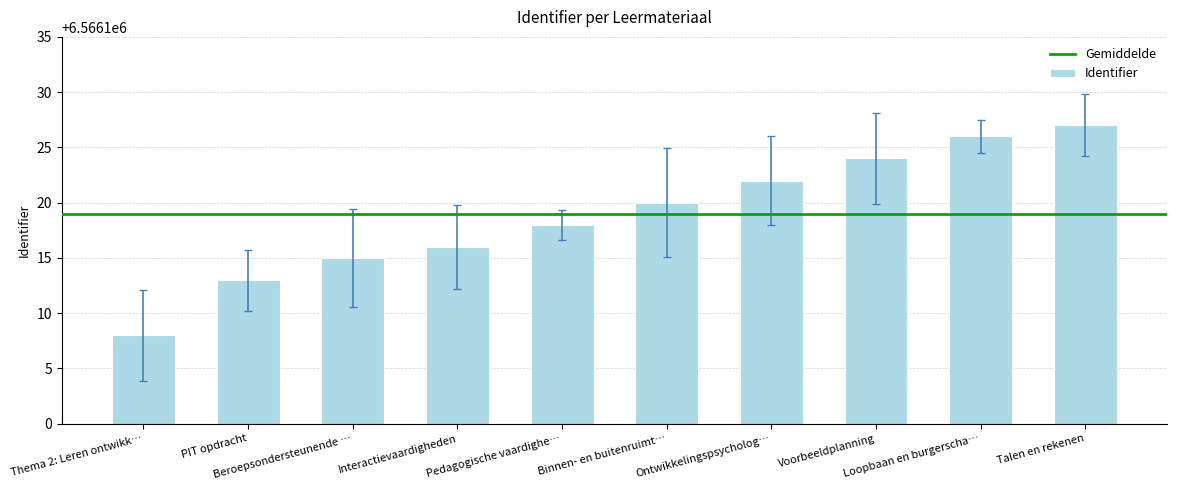

Reading left to right, what are all the values shown in this chart?

6566108	6566113	6566115	6566116	6566118	6566120	6566122	6566124	6566126	6566127